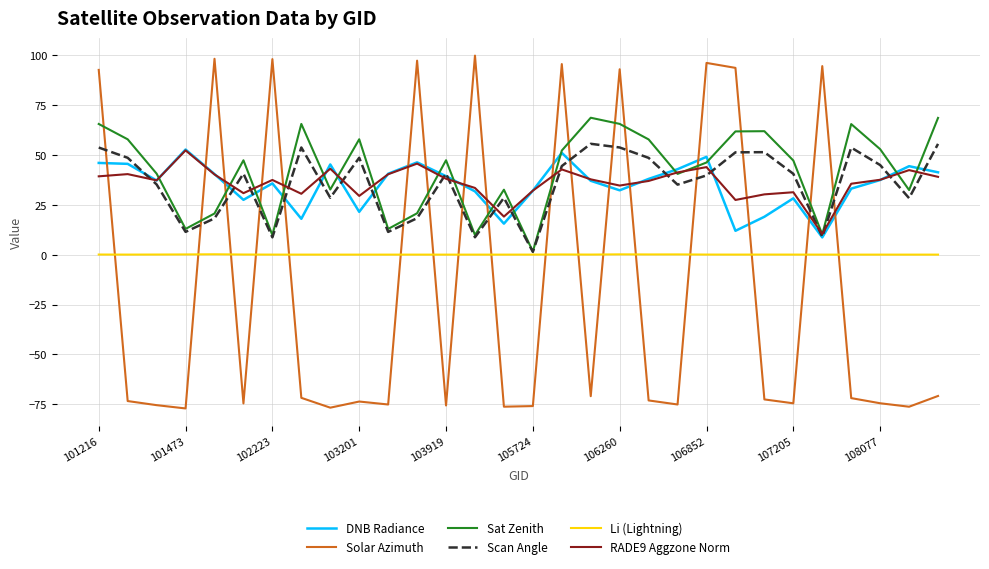

Which series has the largest range (max minus min)?

Solar Azimuth